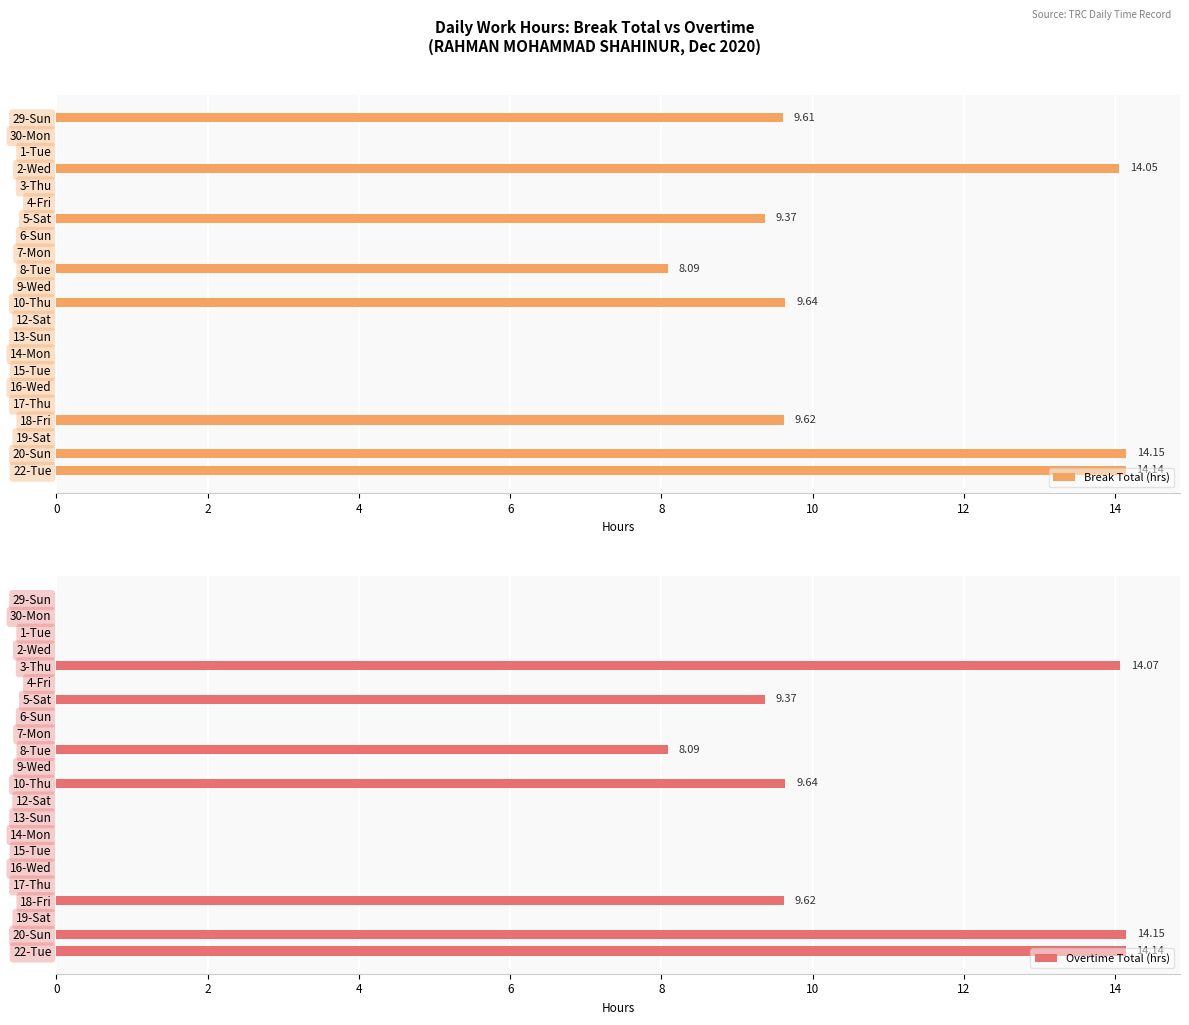

List the series in order of their overall mean, highest first.

Break Total (hrs), Overtime Total (hrs)